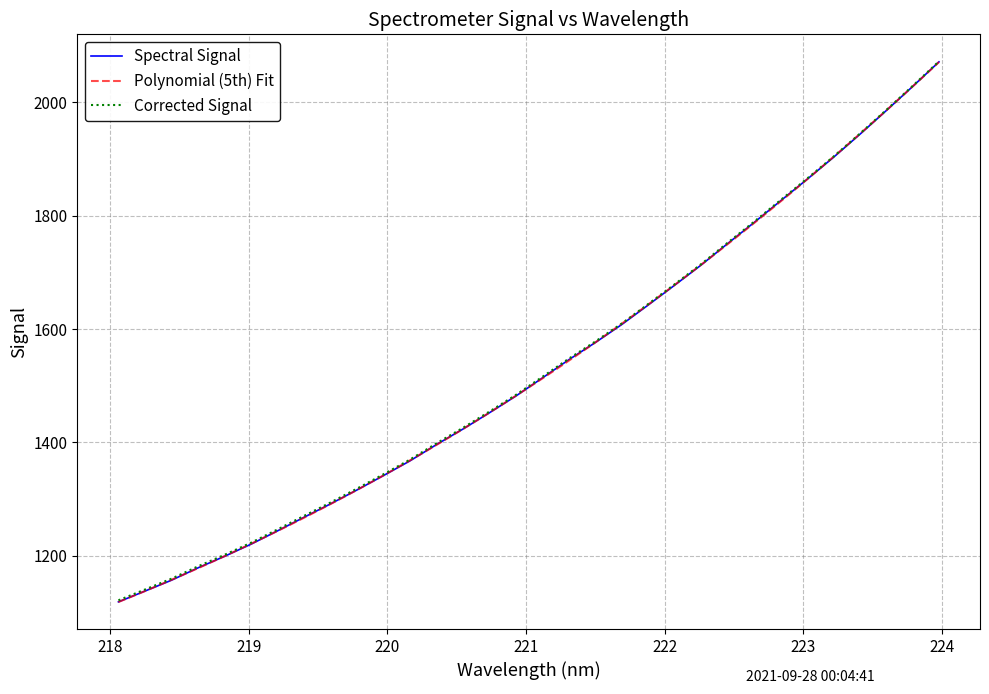

What is the minimum value for Spectral Signal?

1118.5